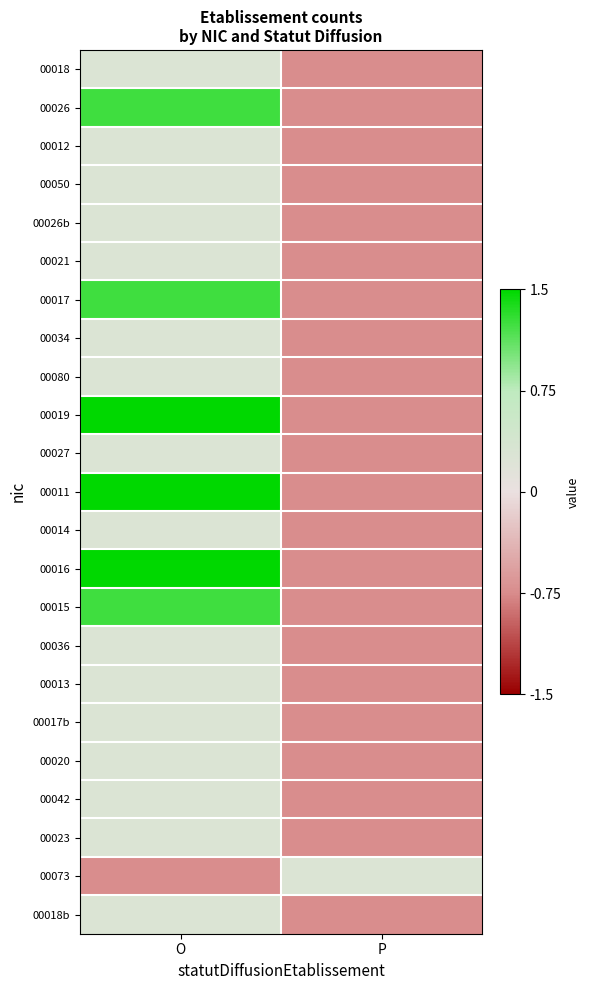

Reading left to right, list all the values displayed in this chart.

00018: O=0.3	P=-0.7
00026: O=1.2	P=-0.7
00012: O=0.3	P=-0.7
00050: O=0.3	P=-0.7
00026b: O=0.3	P=-0.7
00021: O=0.3	P=-0.7
00017: O=1.2	P=-0.7
00034: O=0.3	P=-0.7
00080: O=0.3	P=-0.7
00019: O=1.5	P=-0.7
00027: O=0.3	P=-0.7
00011: O=1.5	P=-0.7
00014: O=0.3	P=-0.7
00016: O=1.5	P=-0.7
00015: O=1.2	P=-0.7
00036: O=0.3	P=-0.7
00013: O=0.3	P=-0.7
00017b: O=0.3	P=-0.7
00020: O=0.3	P=-0.7
00042: O=0.3	P=-0.7
00023: O=0.3	P=-0.7
00073: O=-0.7	P=0.3
00018b: O=0.3	P=-0.7